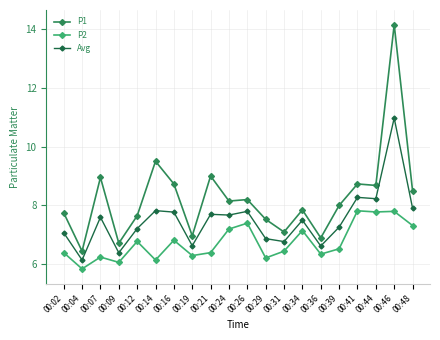

Does the chart display data point markers on the line(s)?

Yes